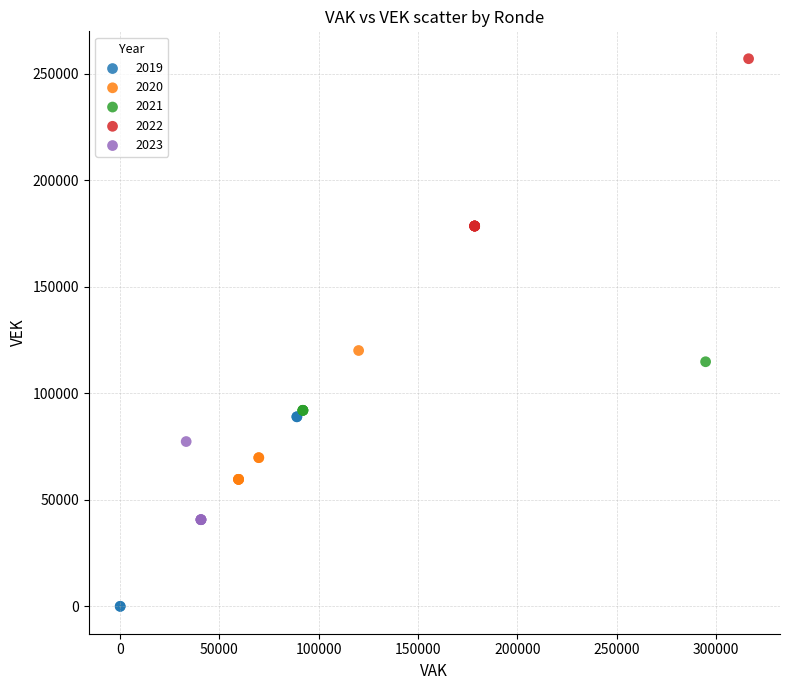

Which series reaches the minimum Y coordinate?

2019